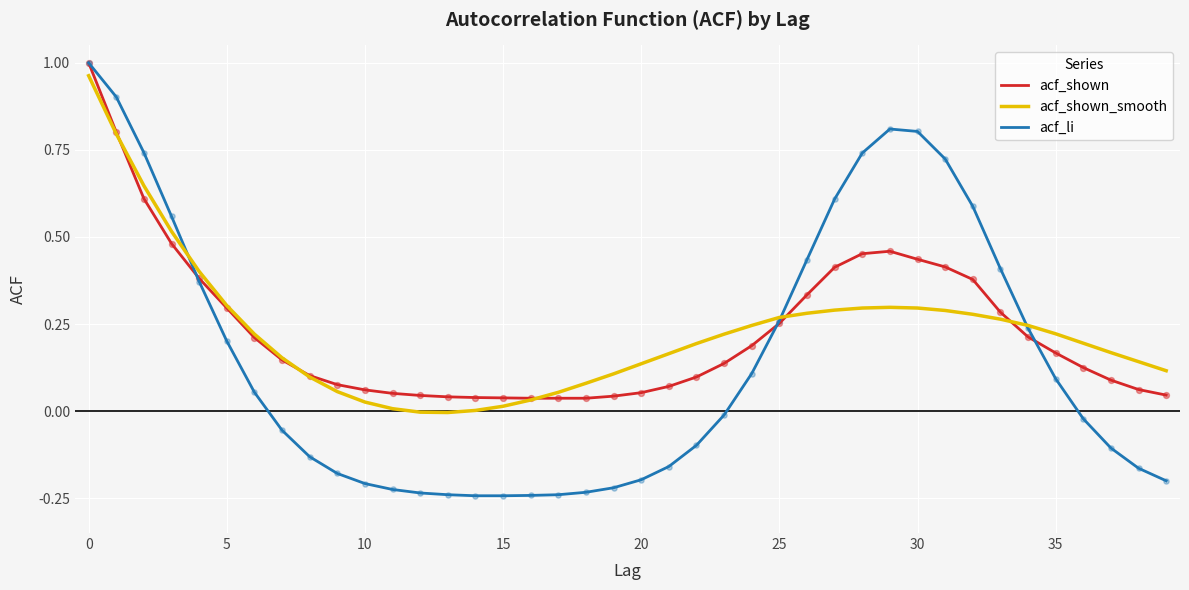

What are all the series names shown in the legend?

acf_shown, acf_shown_smooth, acf_li